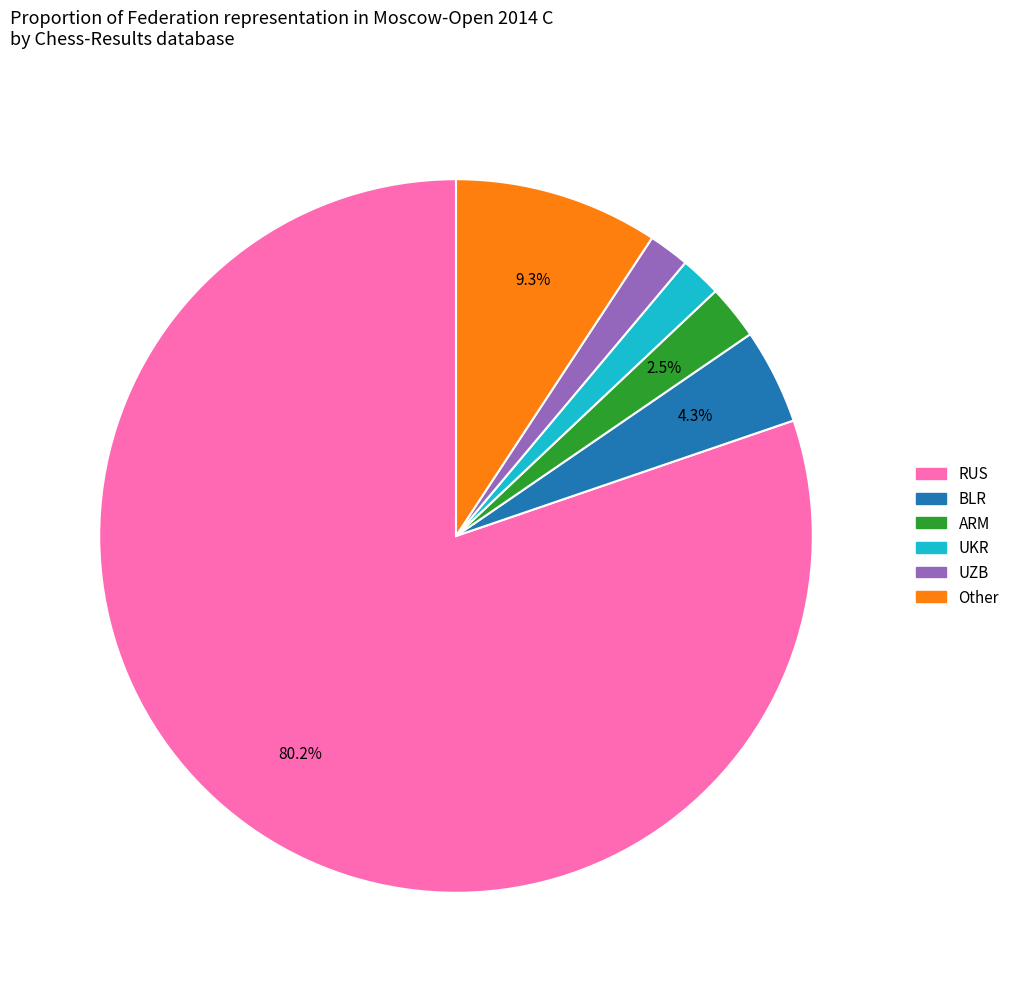

Which slice represents more than half of the pie?

RUS